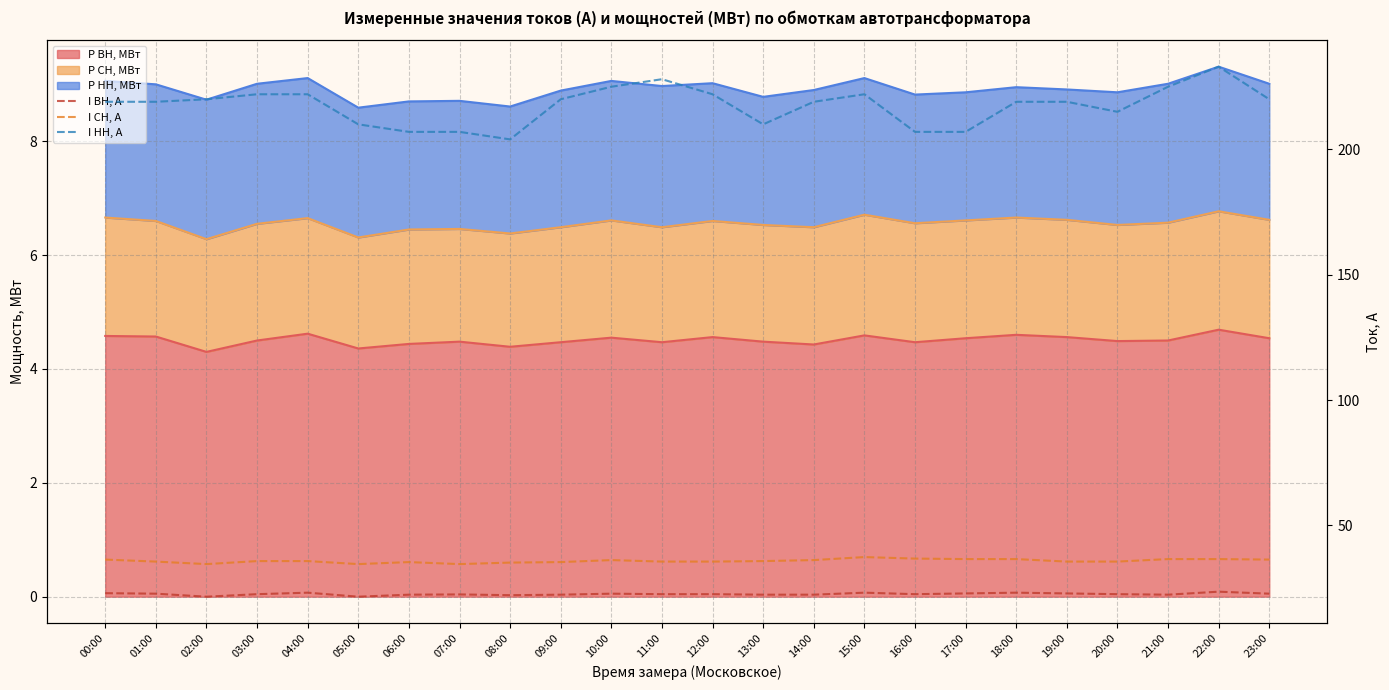

What is the greatest value displayed?

233.0